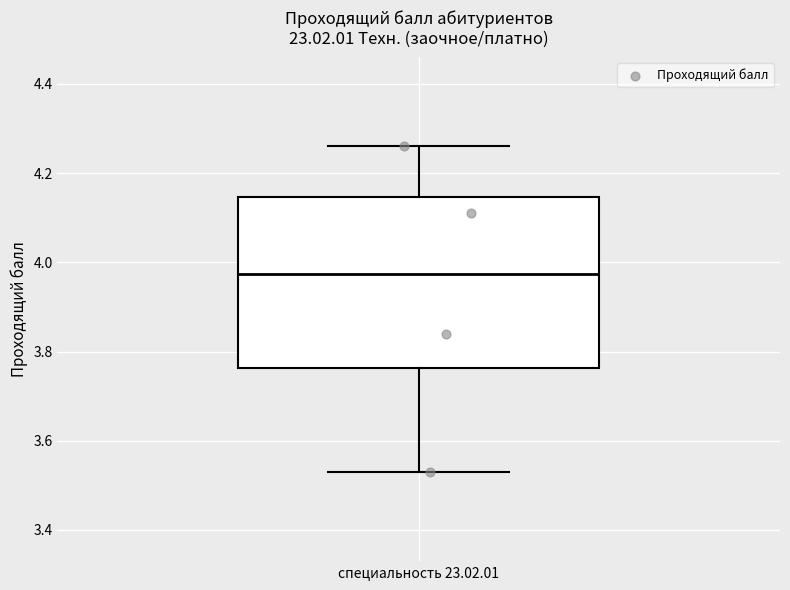

Transcribe this box plot: give where the median line is, the range the box spans, and where the two whiskers end, as read against the y-axis. The values are not printed on the chart, so give them approximately, as read against the axis.

median 3.98, box 3.76 to 4.14, whiskers 3.54 to 4.26